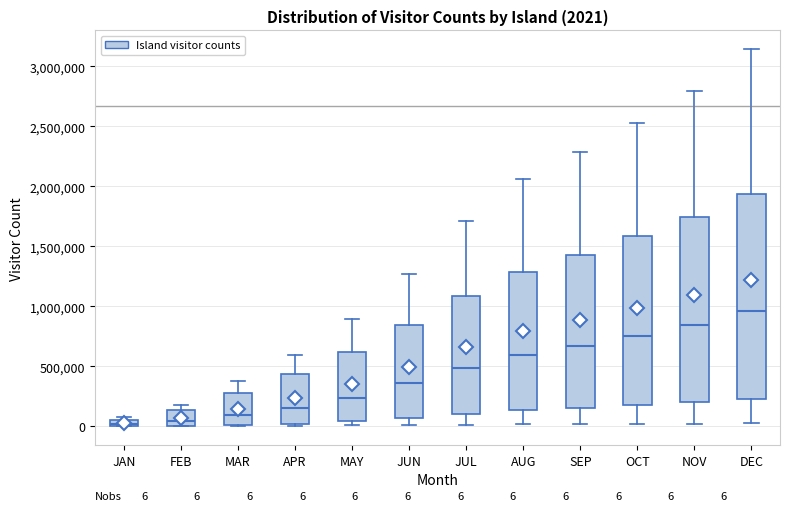

Which box is the tallest, from its lower edge to its upper edge?

DEC